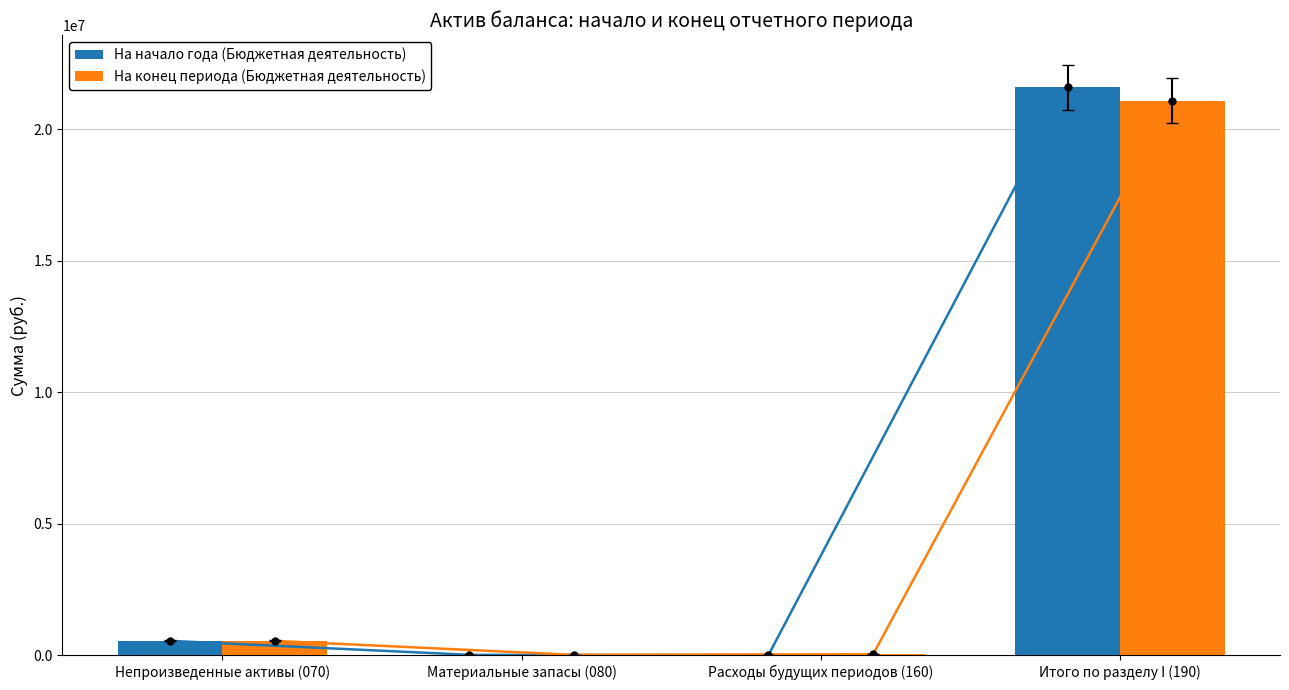

At Итого по разделу I (190), list the series in order from largest to smallest.

На начало года (Бюджетная деятельность), На конец периода (Бюджетная деятельность)